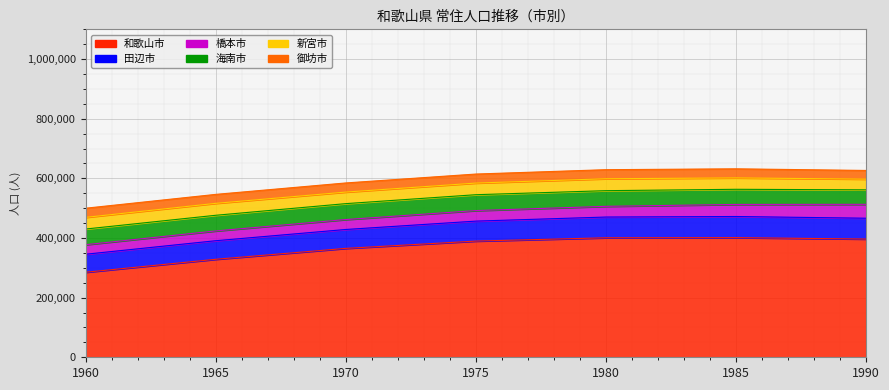

What is the average value of the 海南市 series?

51939